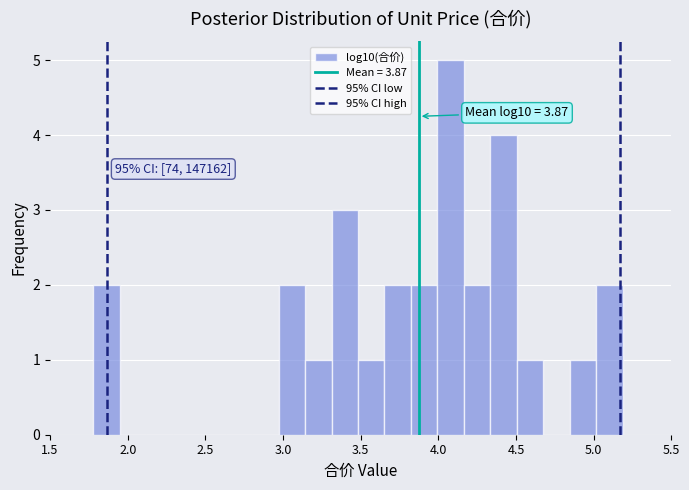

Around what value on the x-axis is the tallest bar? Give the approximate position of its centre, as read against the axis.

4.10